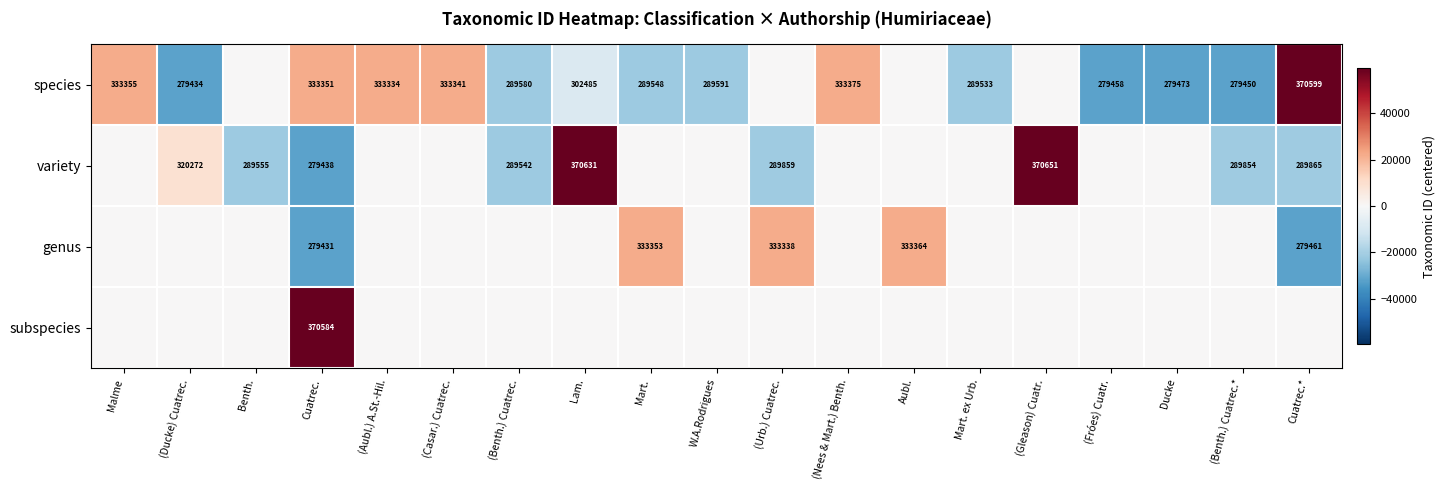

What is the maximum value shown in the chart?

59480.8